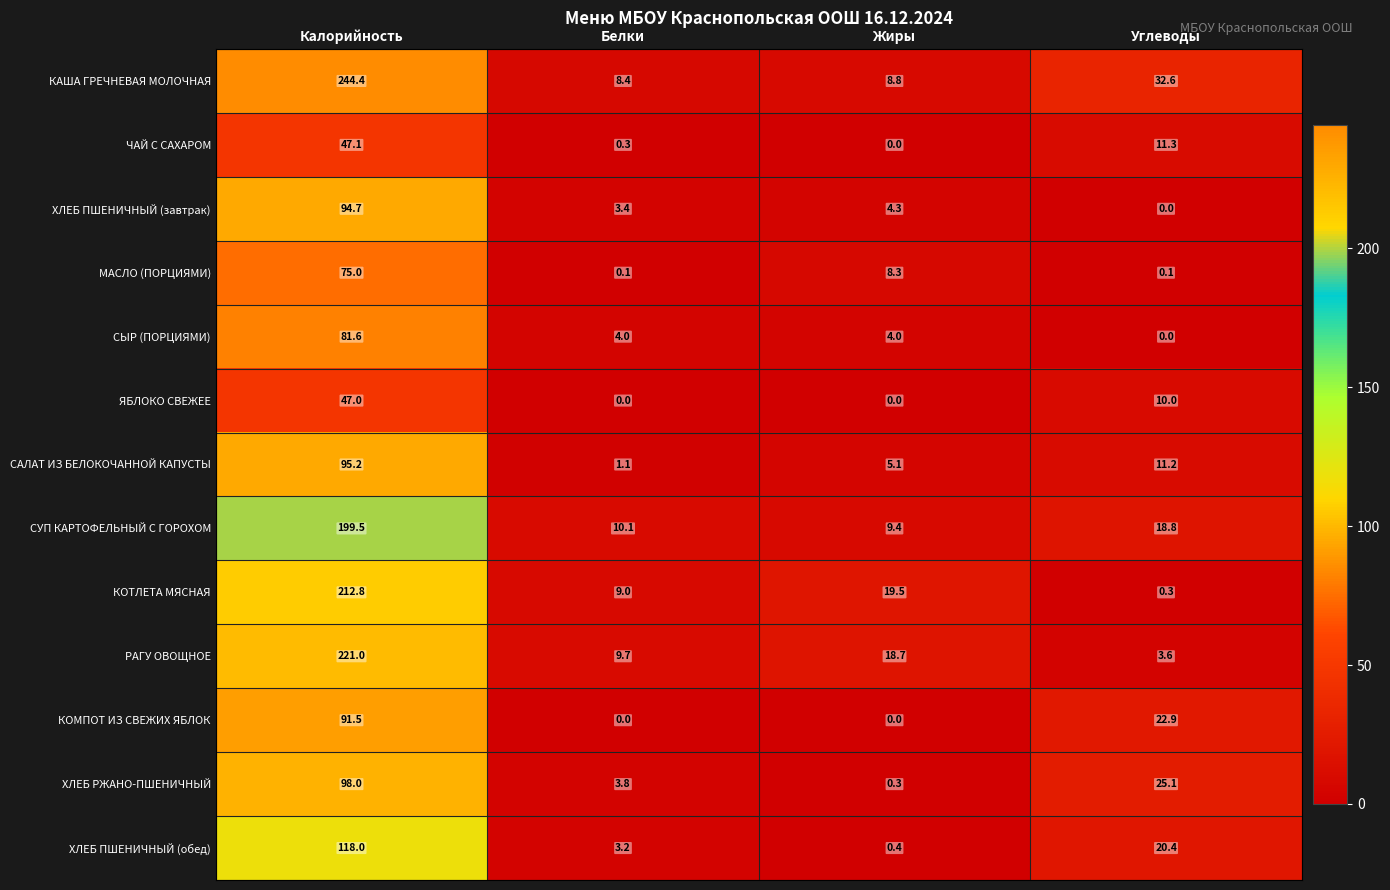

The ЯБЛОКО СВЕЖЕЕ series shows 4.0 at Углеводы. True or false?

False